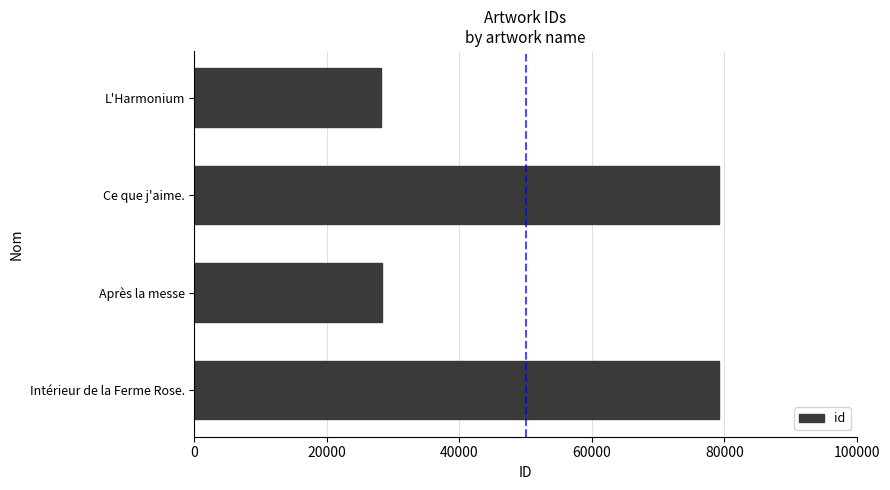

What is the greatest value displayed?

79264